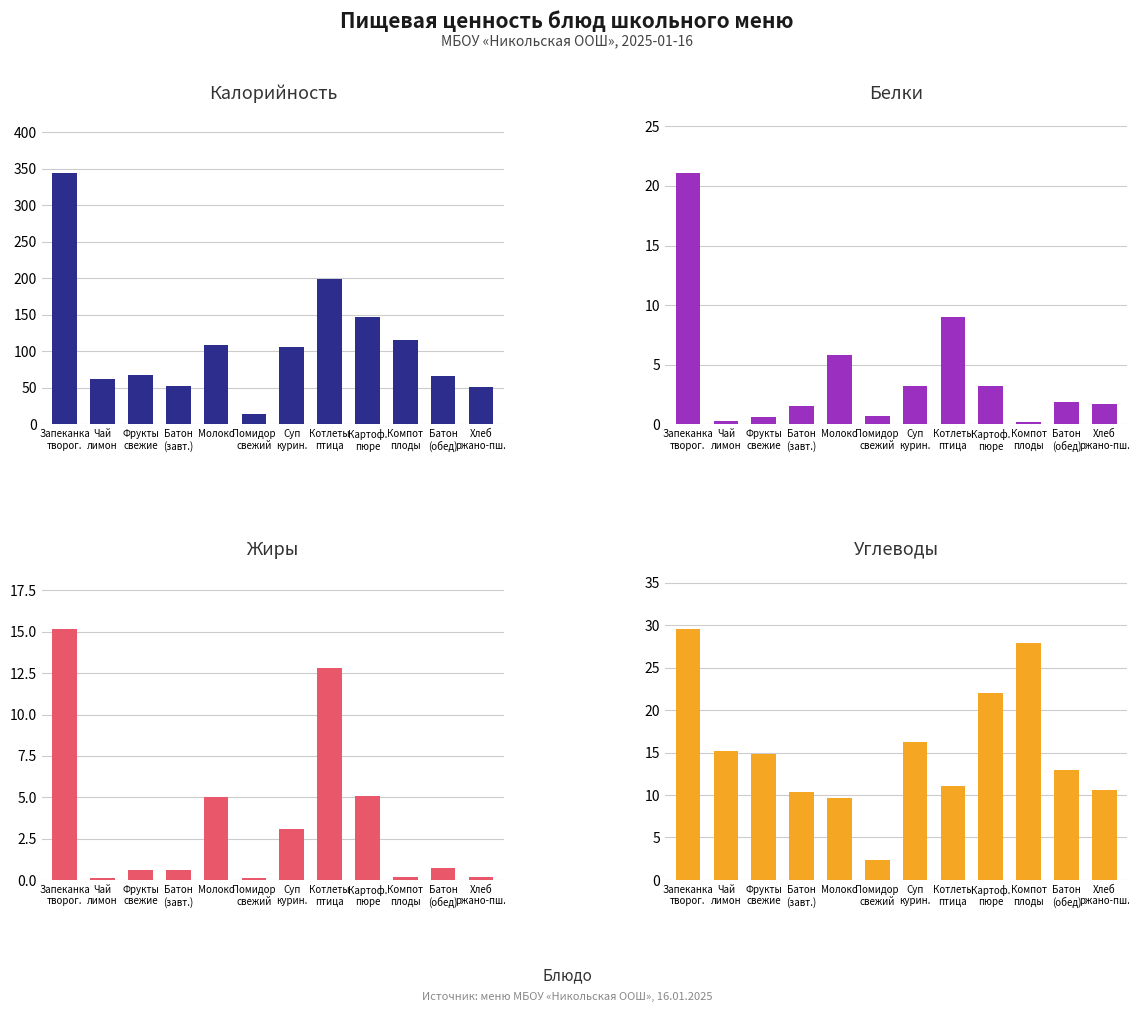

What position from the left is Суп
курин.?

7